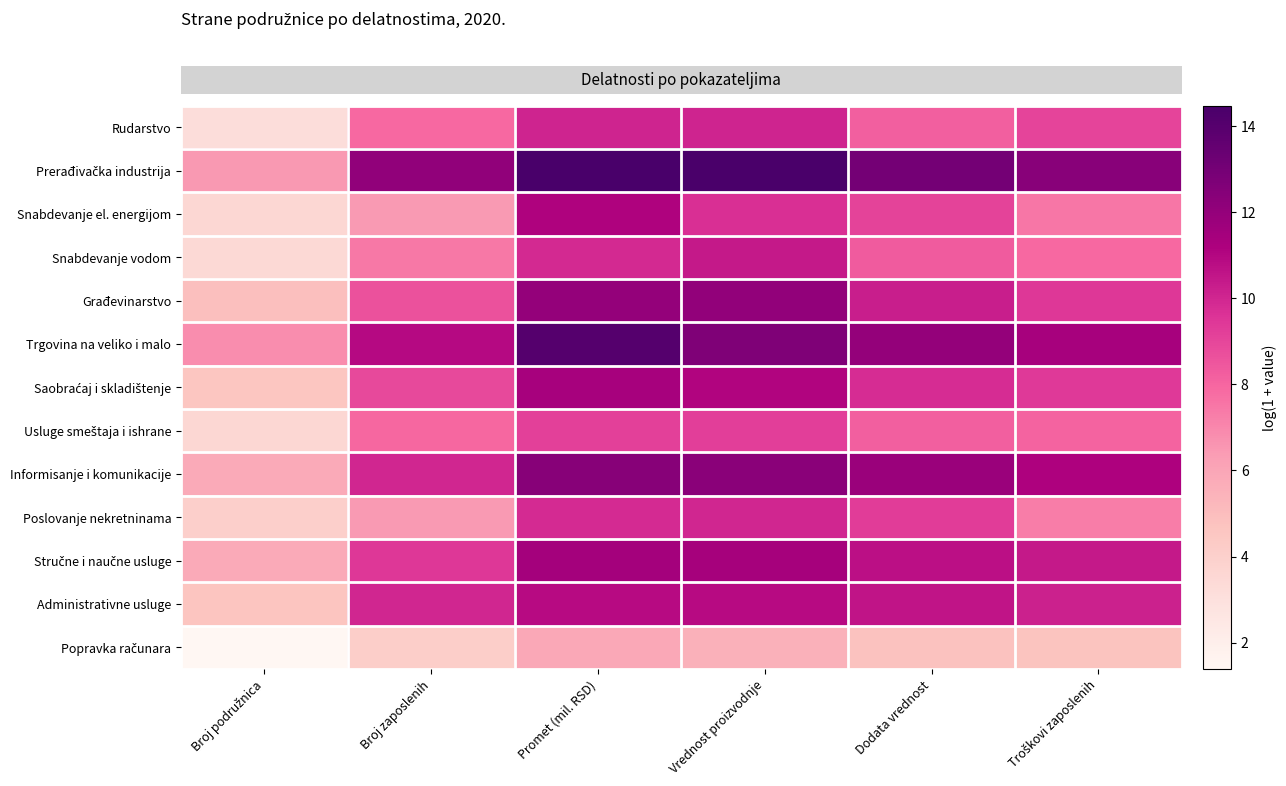

At which category is the sum across all series the highest?

Promet (mil. RSD)